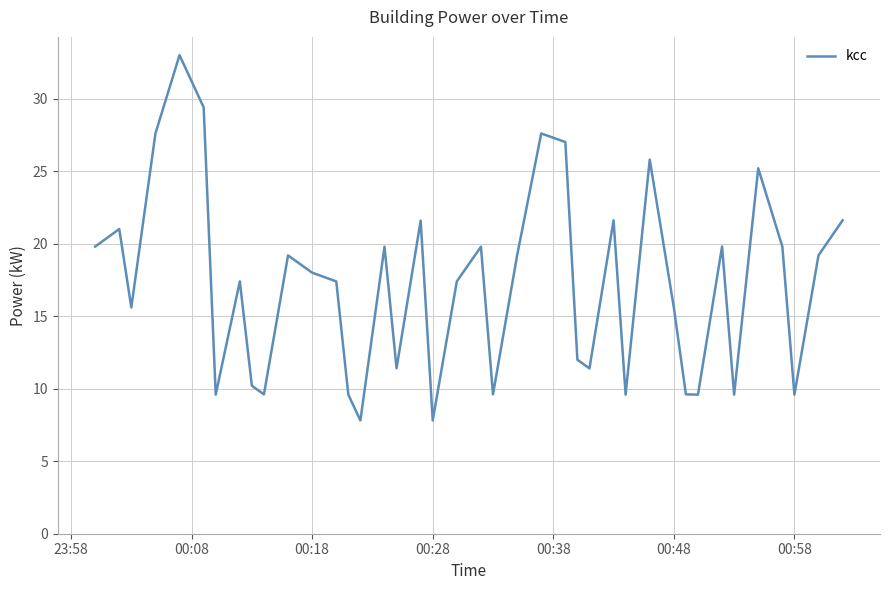

What is the maximum value shown in the chart?

33.0